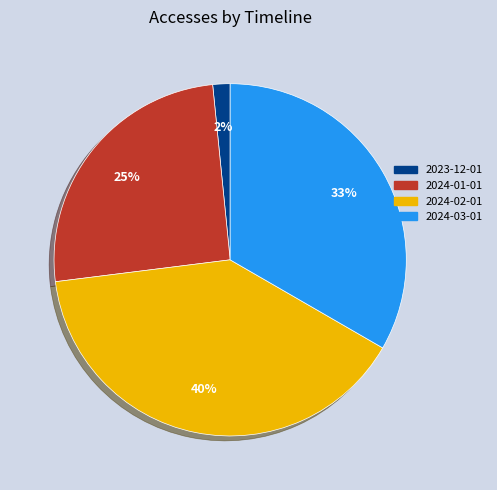

To the nearest percent, what is the average slice percentage?

25%